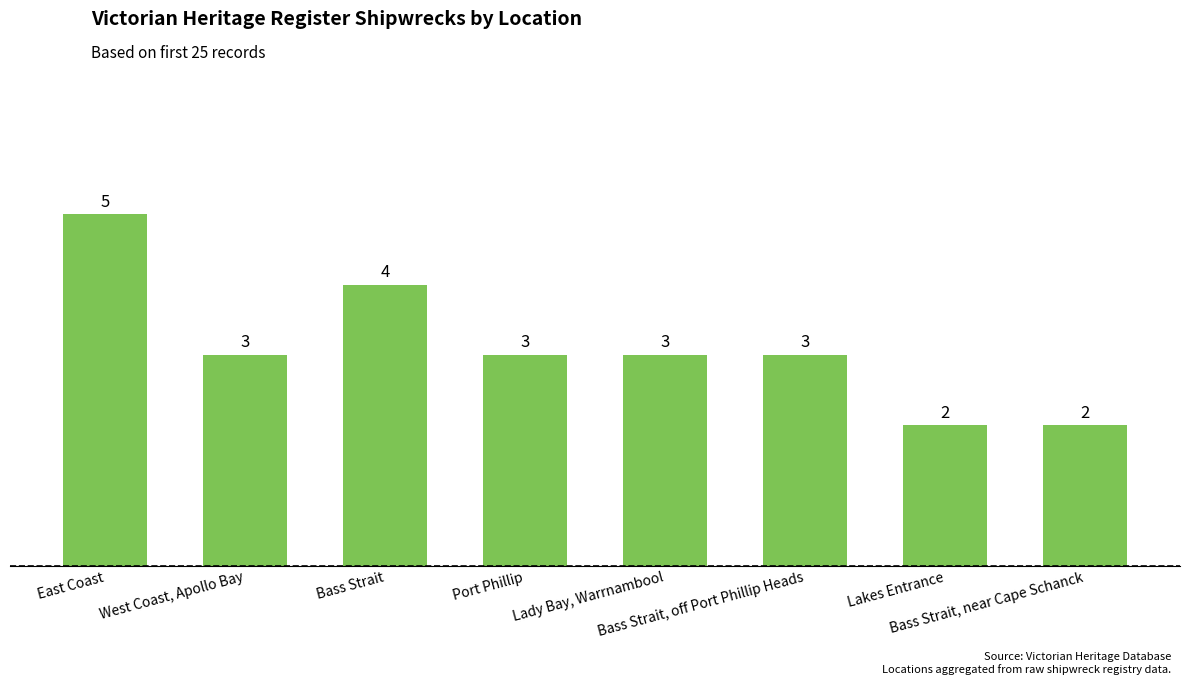

What value does the data have at West Coast, Apollo Bay?

3